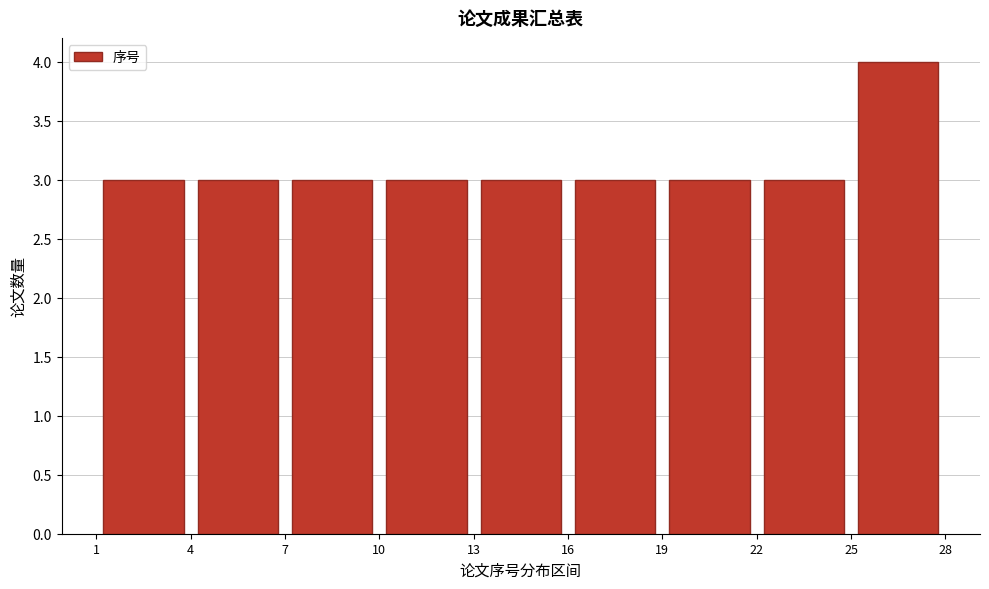

Over which range of the x-axis is the bar tallest?

25 to 28